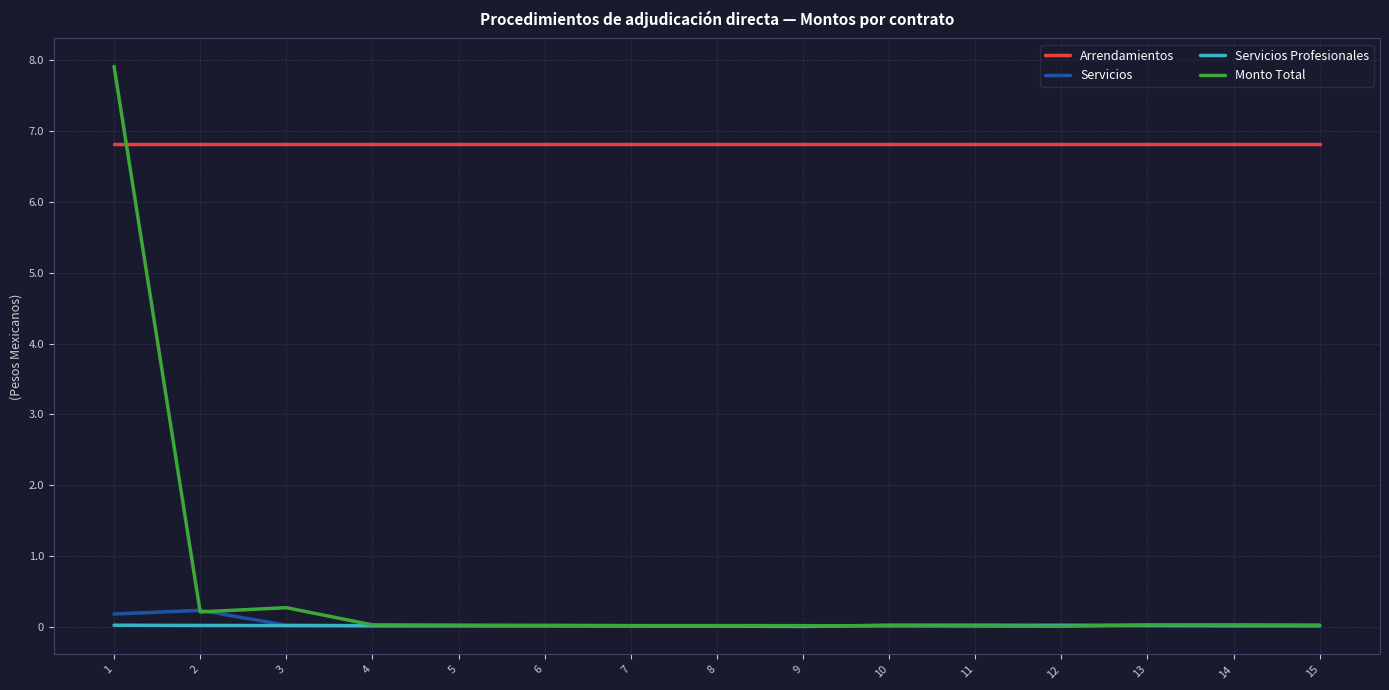

What are all the series names shown in the legend?

Arrendamientos, Servicios, Servicios Profesionales, Monto Total